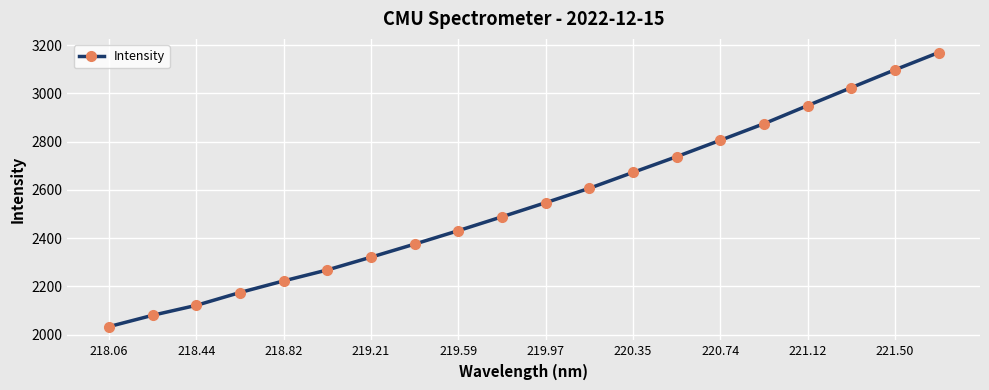

What is the value of the 12th point from the left?

2606.7